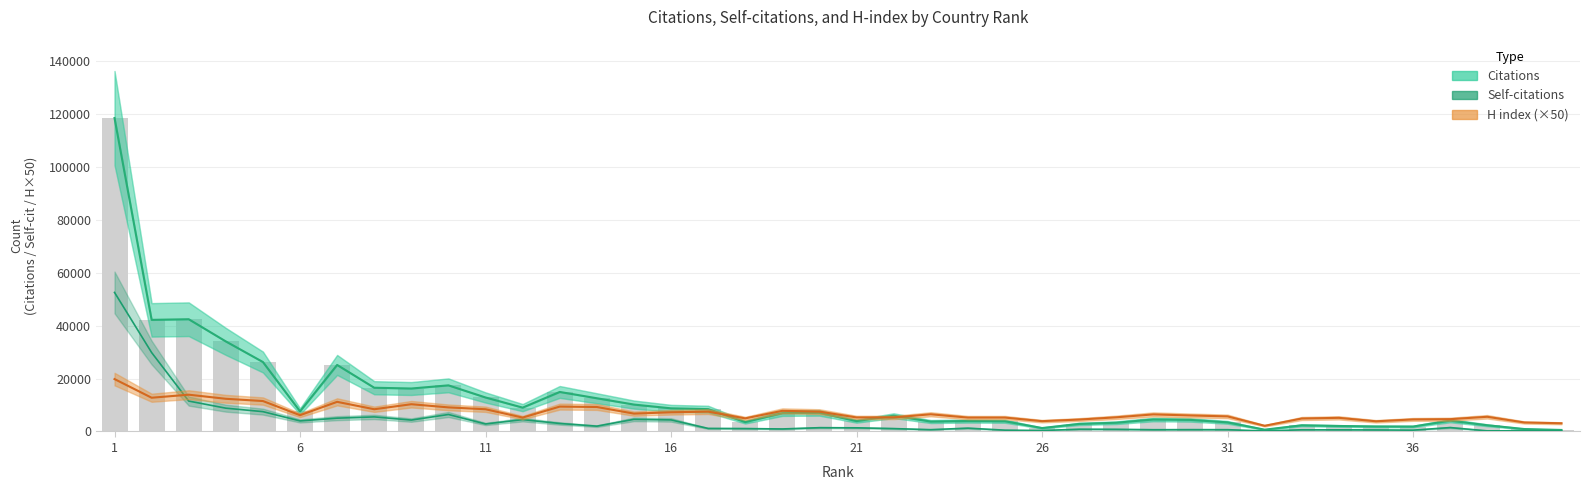

Rank the series by their average value, from lowest to highest.

Self-citations, H index (×50), Citations